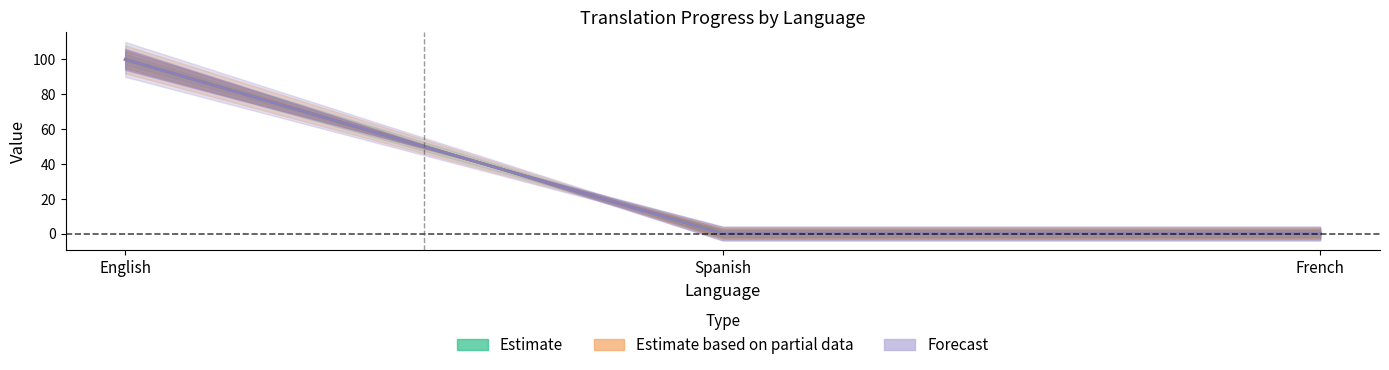

What is the label of the 2nd point from the right?

Spanish